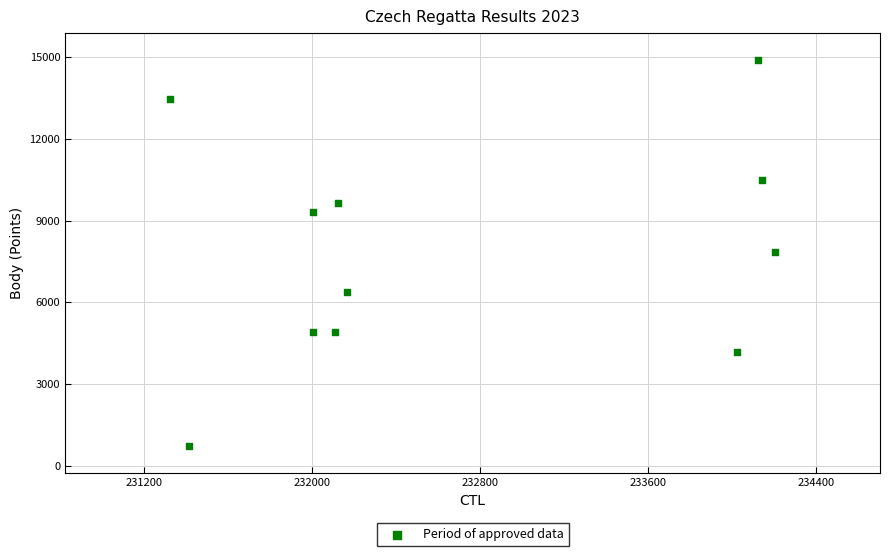

What is the range of Y values (max minus min)?

14135